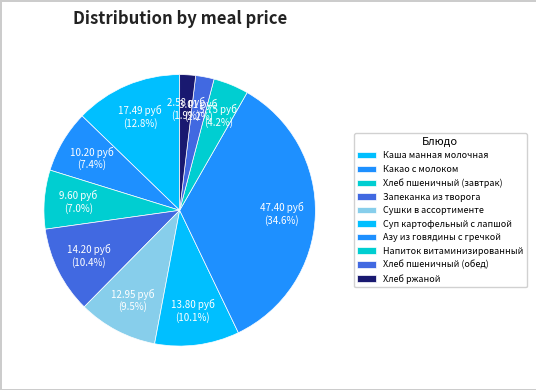

True or false: Хлеб пшеничный (обед) accounts for 2% of the total.

True